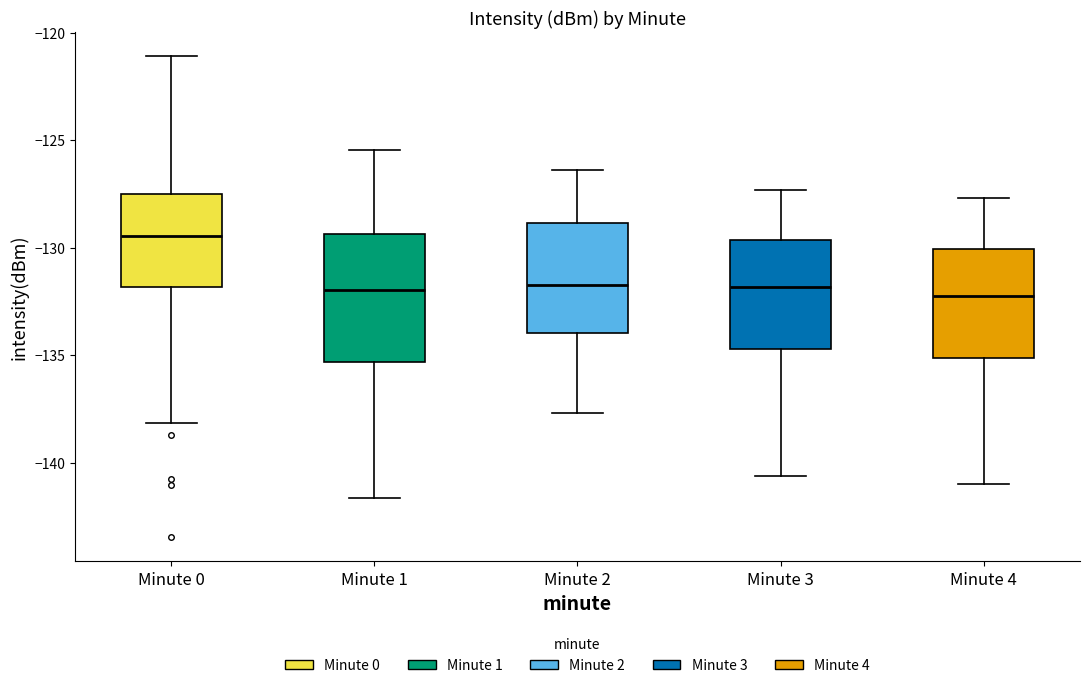

Reading left to right, transcribe this box plot: for each box, give where its median line is, the range the box spans, and where its two whiskers end, as read against the y-axis. The values are not printed on the chart, so give them approximately, as read against the axis.

Minute 0: median -129.5, box -132.0 to -127.5, whiskers -138.0 to -121.0
Minute 1: median -132.0, box -135.5 to -129.5, whiskers -141.5 to -125.5
Minute 2: median -131.5, box -134.0 to -129.0, whiskers -137.5 to -126.5
Minute 3: median -132.0, box -134.5 to -129.5, whiskers -140.5 to -127.5
Minute 4: median -132.0, box -135.0 to -130.0, whiskers -141.0 to -127.5